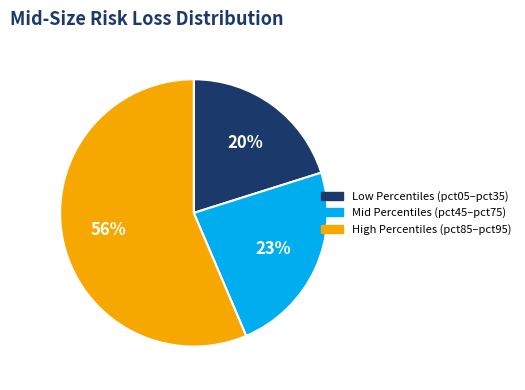

To the nearest percent, what is the average slice percentage?

33%